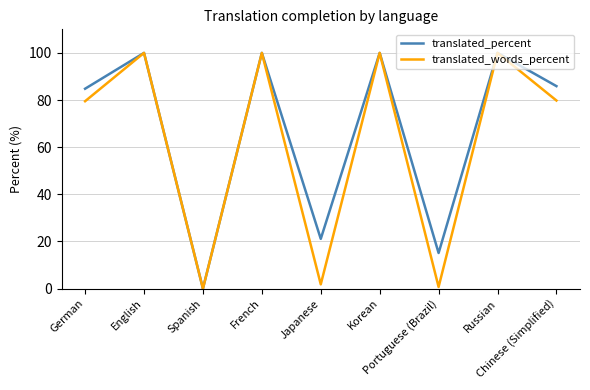

What is the maximum value for translated_words_percent?

100.0